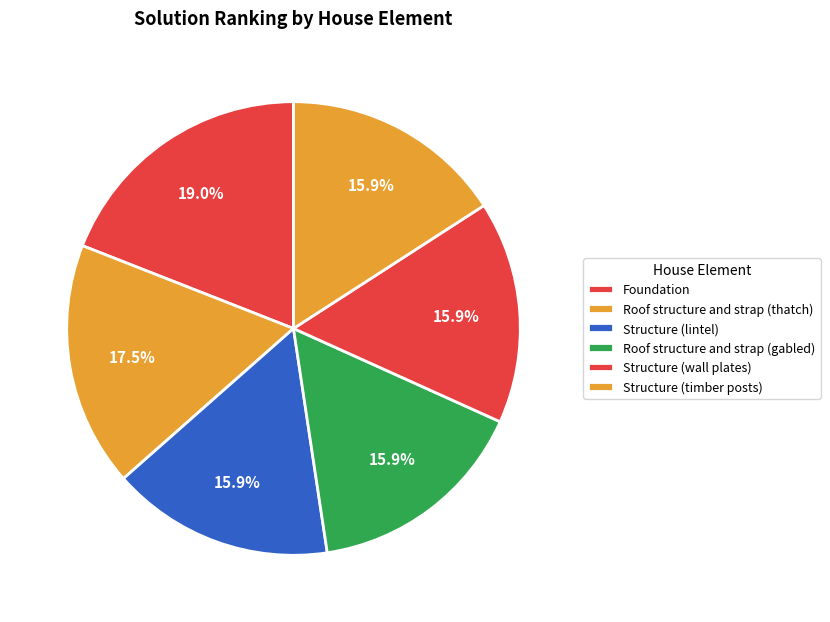

True or false: Roof structure and strap (gabled) accounts for 16% of the total.

True